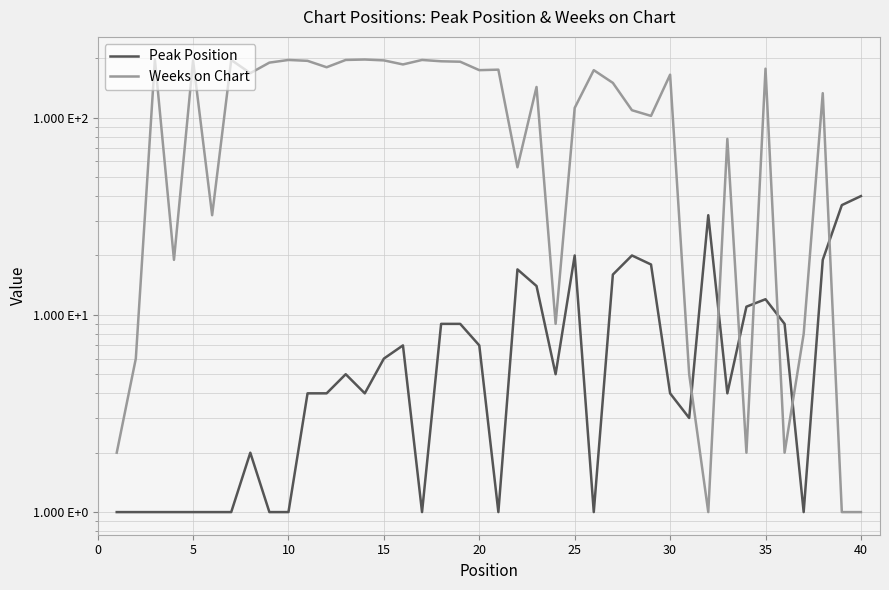

How many times do Weeks on Chart and Peak Position cross each other?

7